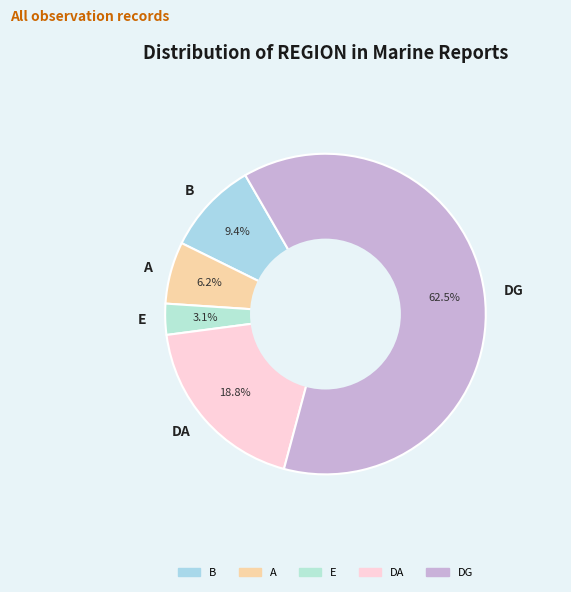

Between A and E, which is larger?

A